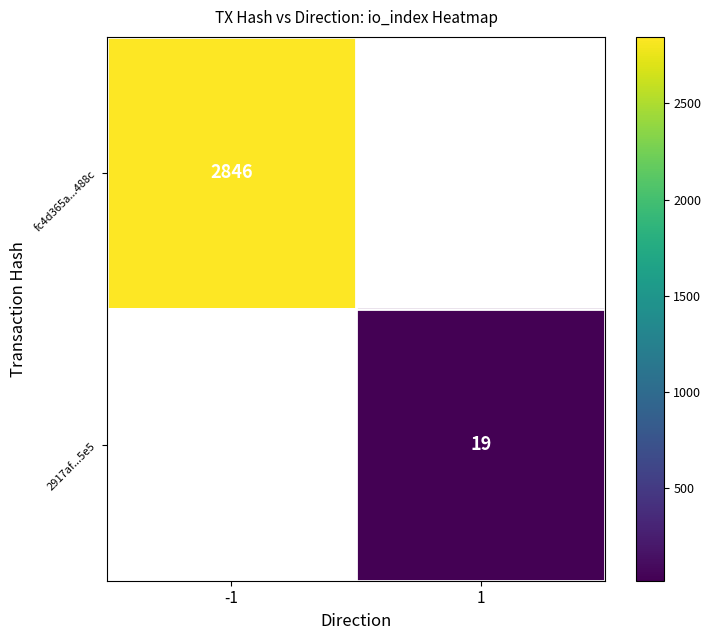

How many distinct data groups are displayed?

2